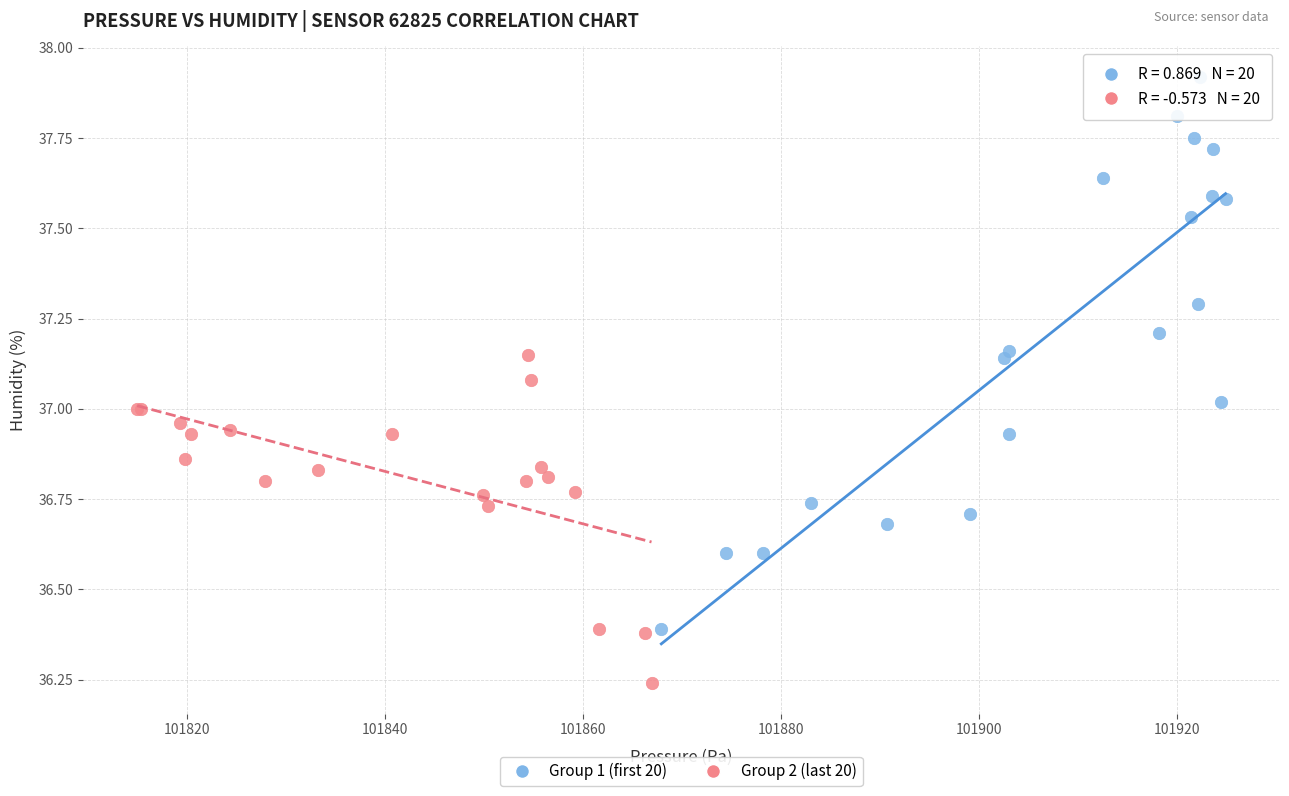

Which series reaches the maximum Y coordinate?

Group 1 (first 20)